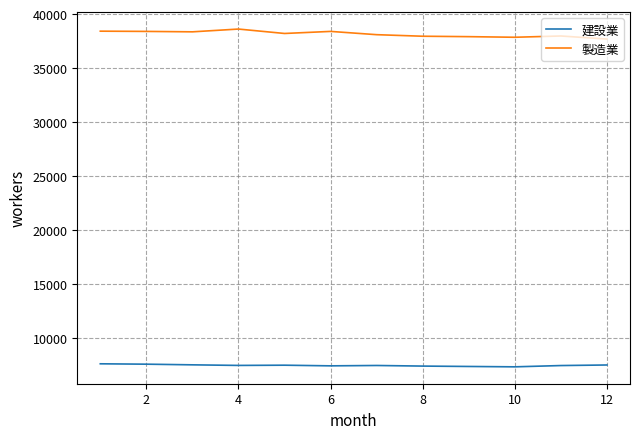

True or false: 建設業 and 製造業 intersect in this chart.

False